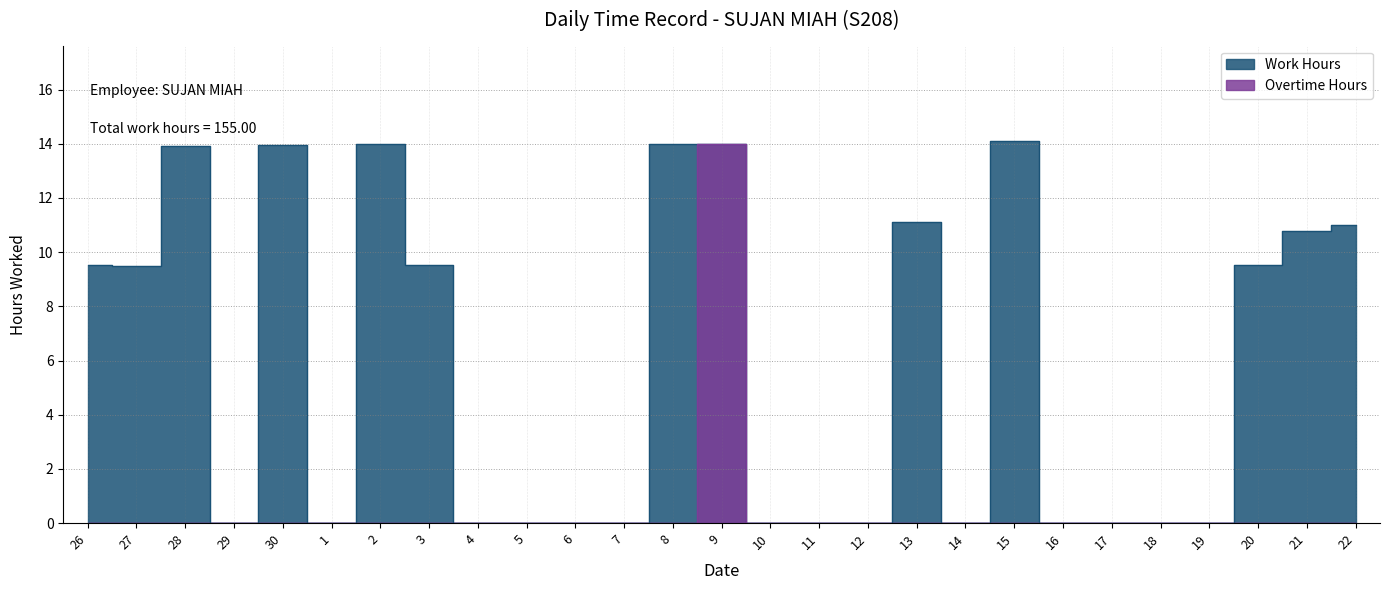

Which series changed the most between 27 and 8?

Work Hours